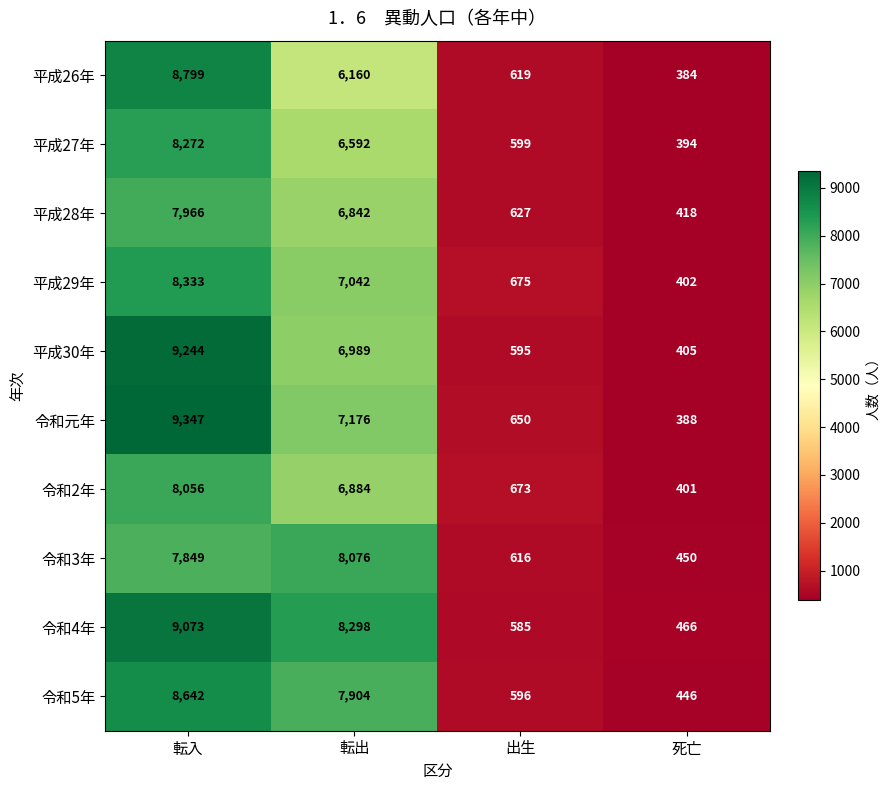

What is the difference between the second highest and second lowest values in the 平成26年 series?

5541